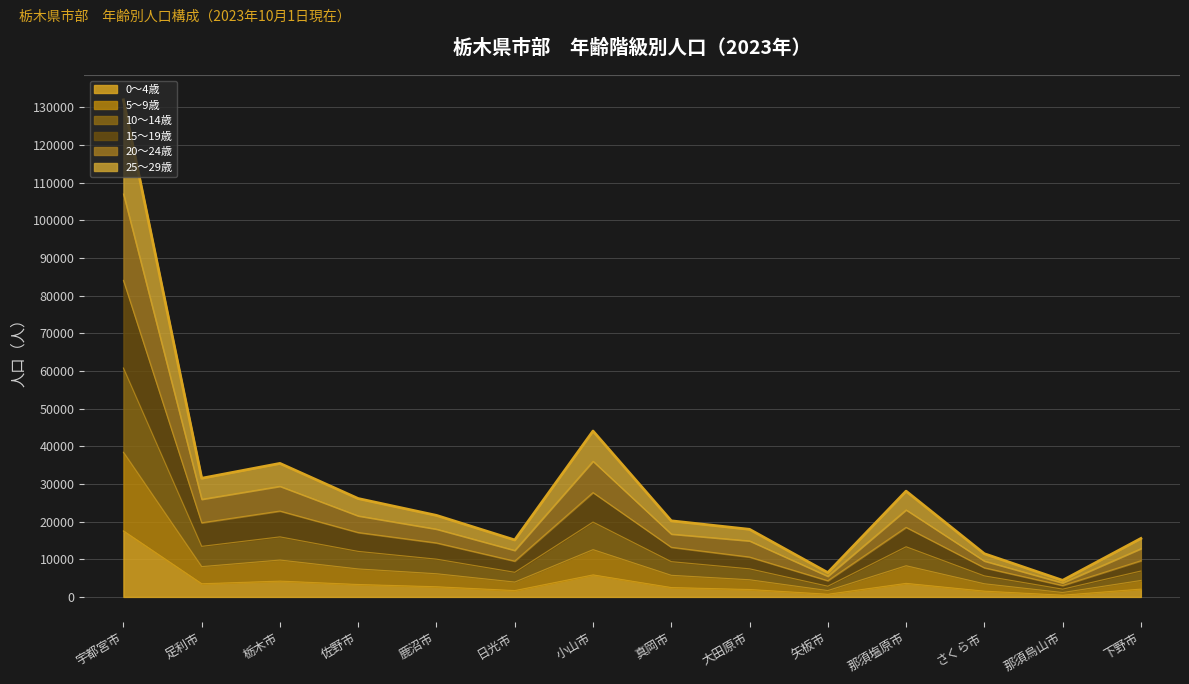

True or false: 25～29歳 and 0～4歳 cross at least once.

False